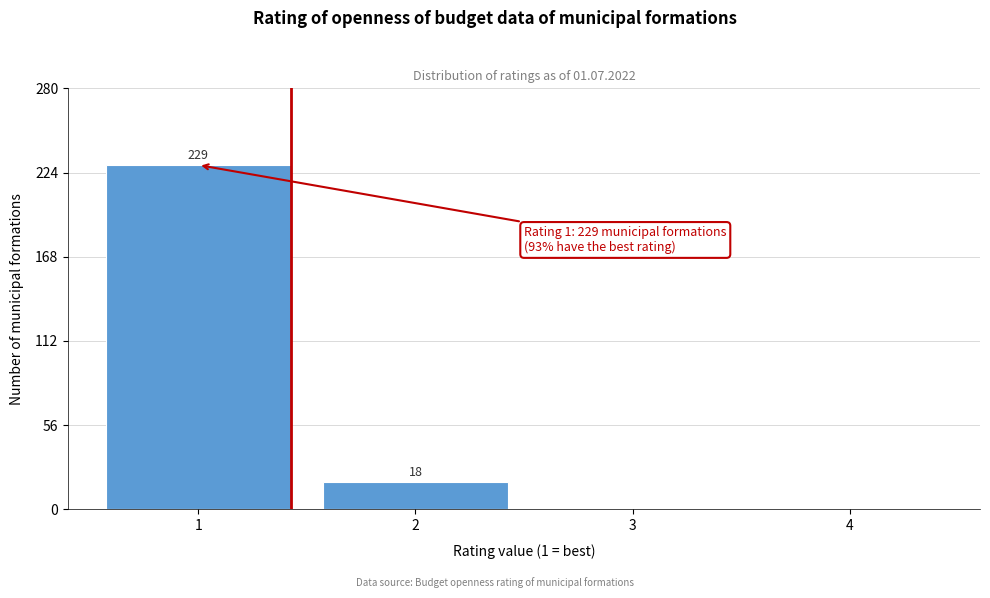

Reading left to right, transcribe all the data shown in this chart.

1=229	2=18	3=0	4=0